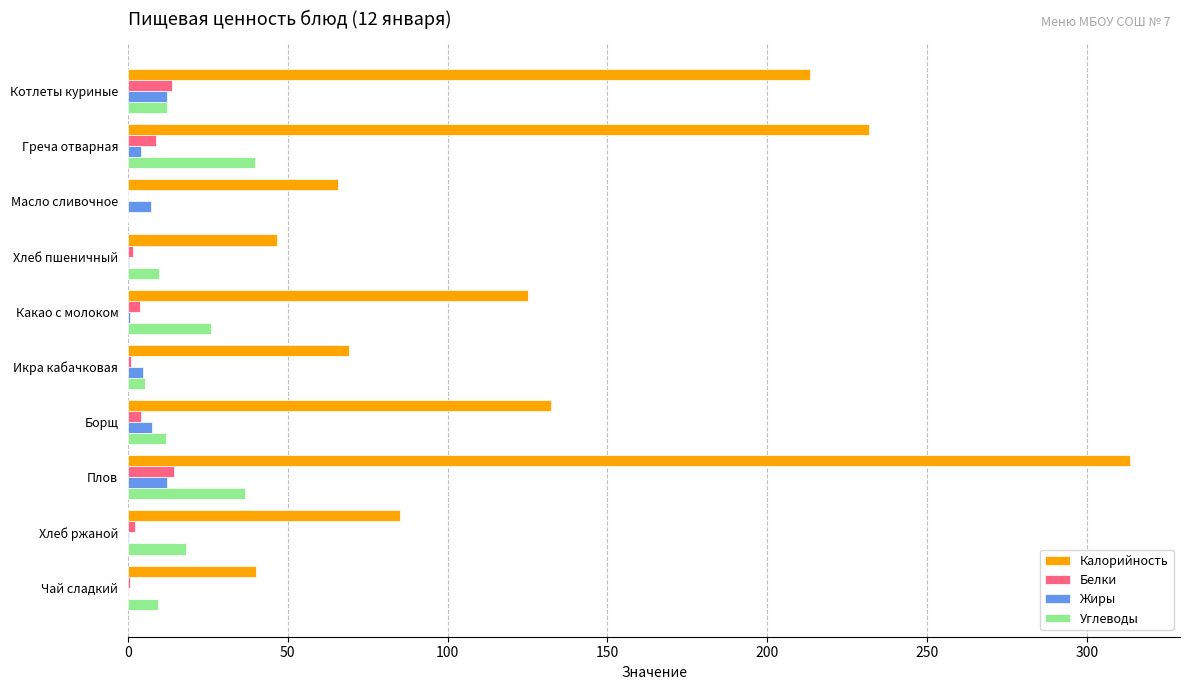

Which series has the largest range (max minus min)?

Калорийность